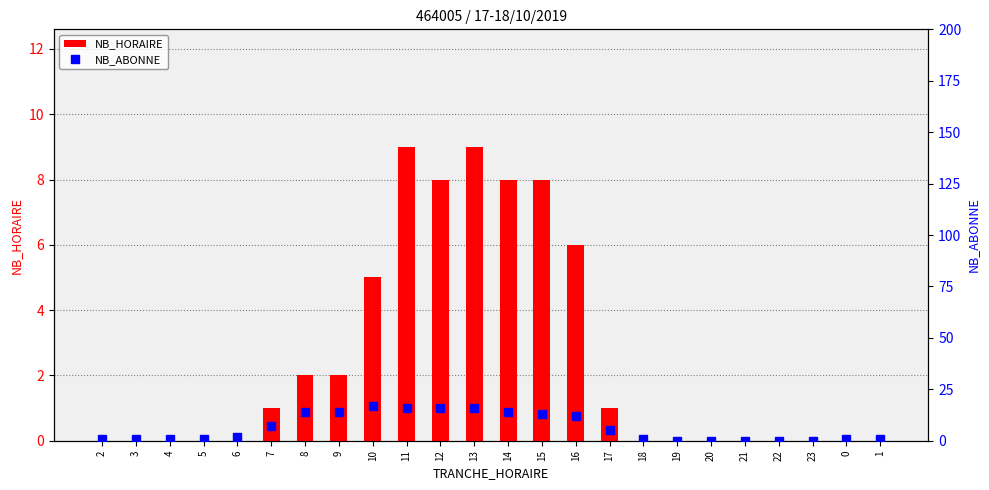

True or false: NB_HORAIRE has a value of 8 at 16.

False